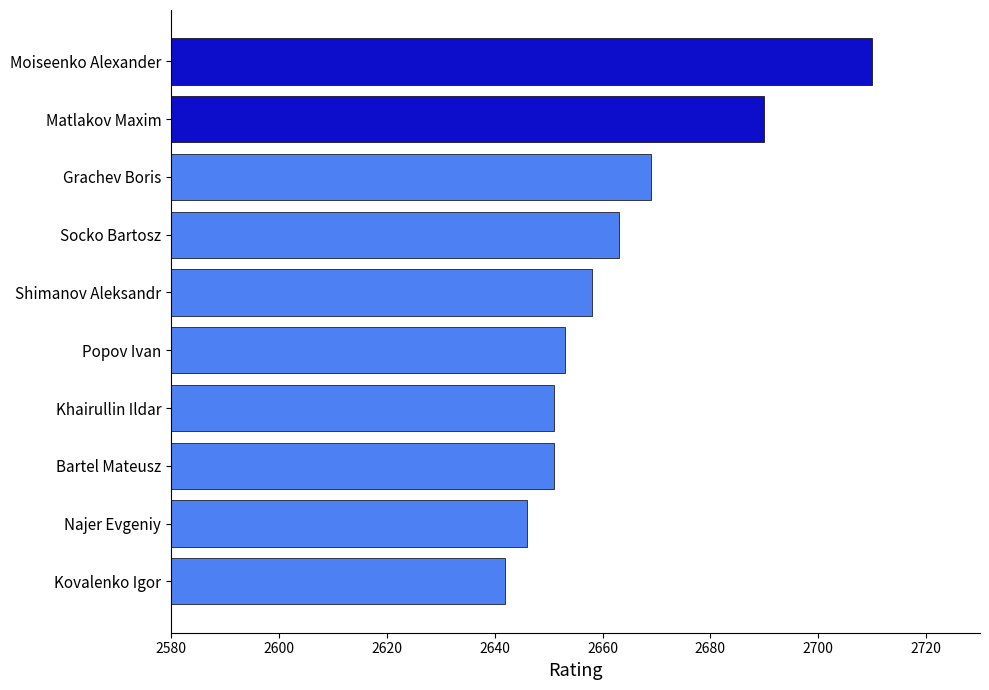

What is the approximate value at Najer Evgeniy, to the nearest 5?

2645